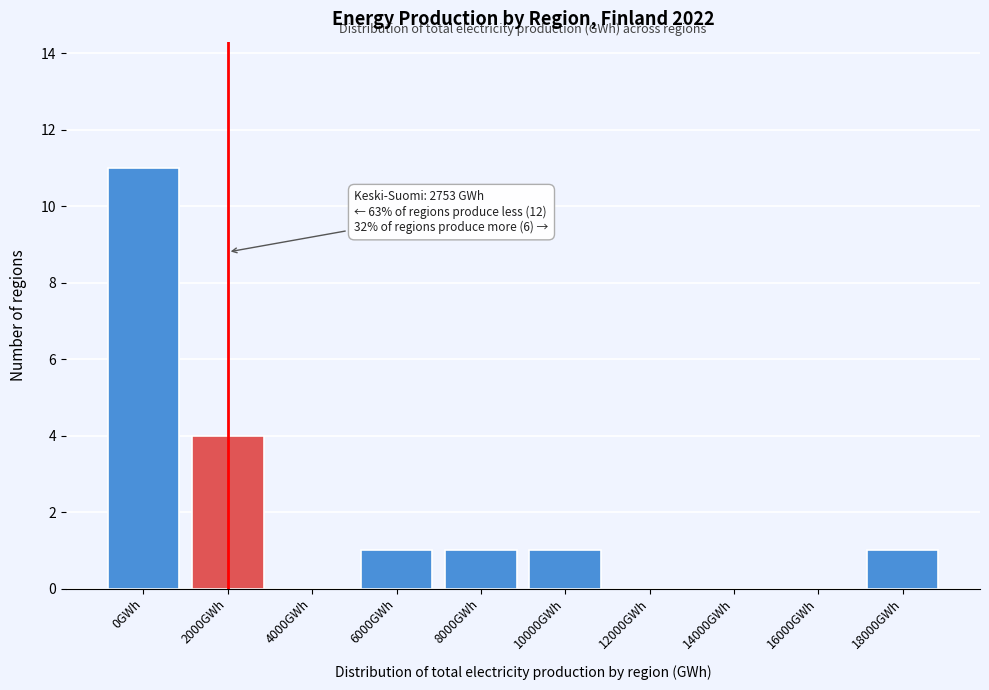

Reading right to left, what are all the values shown in this chart?

18000GWh=1	16000GWh=0	14000GWh=0	12000GWh=0	10000GWh=1	8000GWh=1	6000GWh=1	4000GWh=0	2000GWh=4	0GWh=11